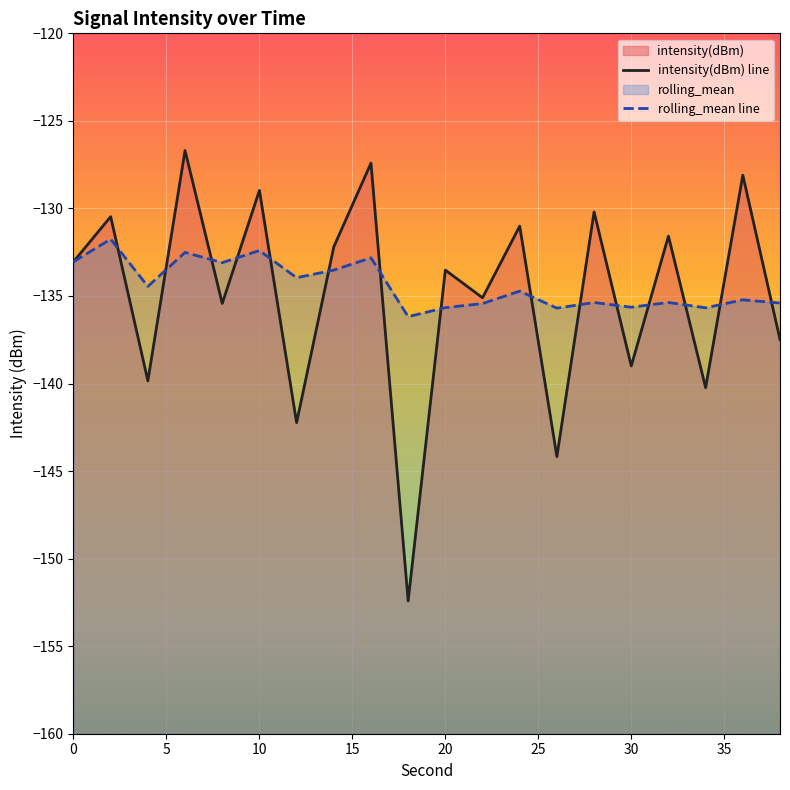

Reading left to right, transcribe all the data shown in this chart.

intensity(dBm) line: -133.0	-130.5	-139.8	-126.7	-135.4	-129.0	-142.2	-132.2	-127.4	-152.4	-133.5	-135.1	-131.0	-144.2	-130.2	-139.0	-131.6	-140.2	-128.1	-137.5
rolling_mean line: -133.0	-131.8	-134.5	-132.5	-133.1	-132.4	-134.0	-133.5	-132.8	-136.2	-135.7	-135.4	-134.7	-135.7	-135.4	-135.6	-135.4	-135.7	-135.2	-135.4